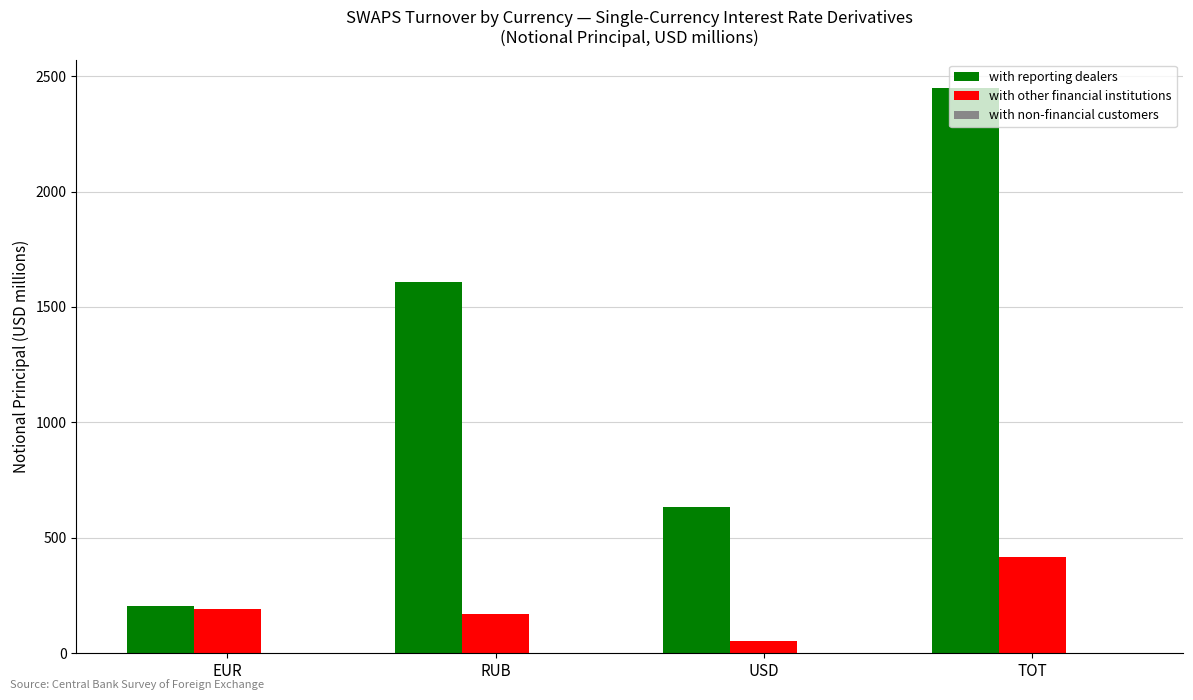

How many categories are shown in the chart?

4